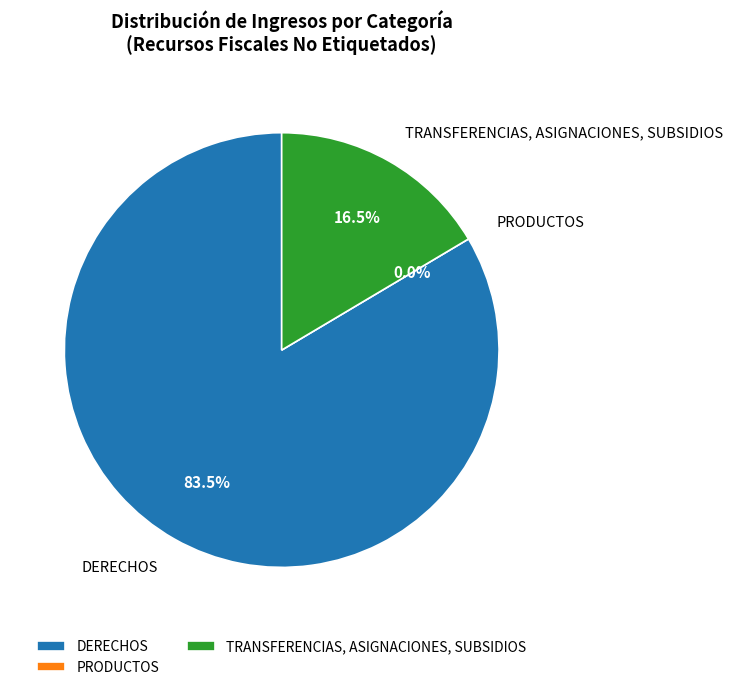

To the nearest percent, what is the difference between the DERECHOS and TRANSFERENCIAS, ASIGNACIONES, SUBSIDIOS slice percentages?

67%